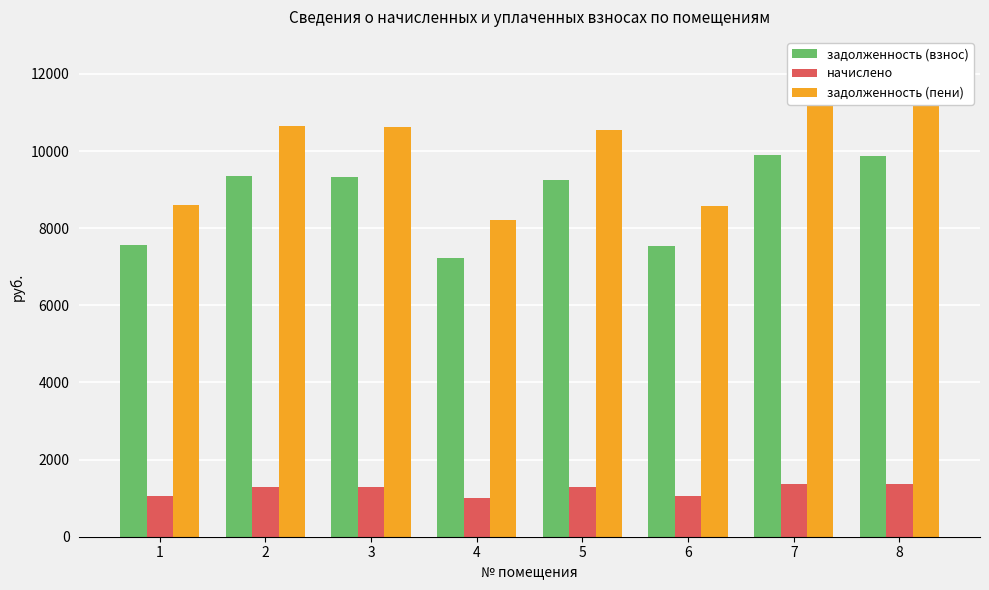

What is the value of the задолженность (пени) bar at the 1st from the left?

8609.3